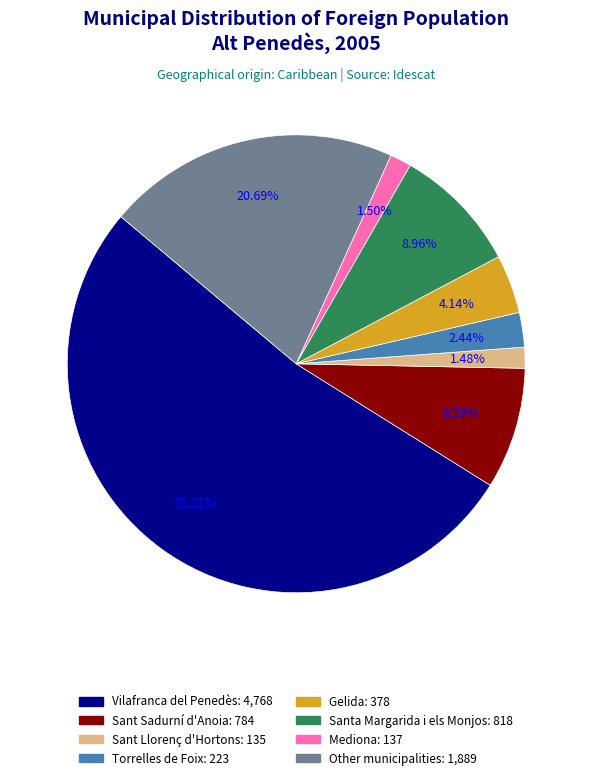

What is the ratio of the value at Sant Sadurní d'Anoia: 784 to the value at Other municipalities: 1,889?

0.4